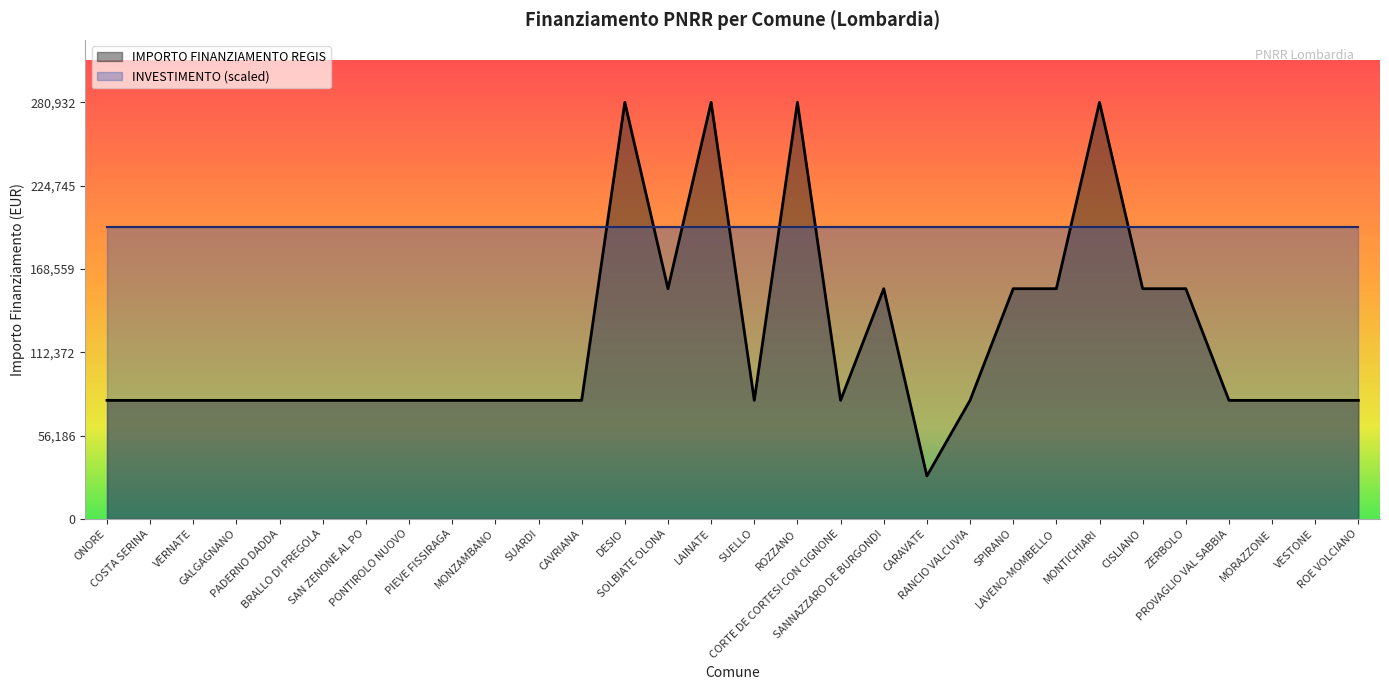

List the labels in order of value, largest first.

DESIO, LAINATE, ROZZANO, MONTICHIARI, SOLBIATE OLONA, SANNAZZARO DE BURGONDI, SPIRANO, LAVENO-MOMBELLO, CISLIANO, ZERBOLO, ONORE, COSTA SERINA, VERNATE, GALGAGNANO, PADERNO DADDA, BRALLO DI PREGOLA, SAN ZENONE AL PO, PONTIROLO NUOVO, PIEVE FISSIRAGA, MONZAMBANO, SUARDI, CAVRIANA, SUELLO, CORTE DE CORTESI CON CIGNONE, RANCIO VALCUVIA, PROVAGLIO VAL SABBIA, MORAZZONE, VESTONE, ROE VOLCIANO, CARAVATE